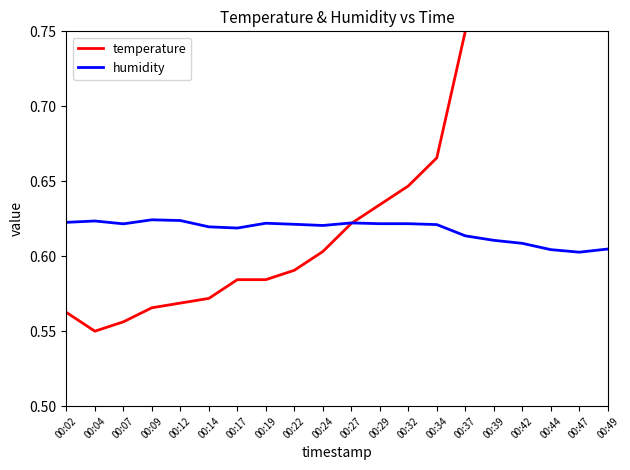

What is the value of the humidity point at the 12th from the left?

0.6